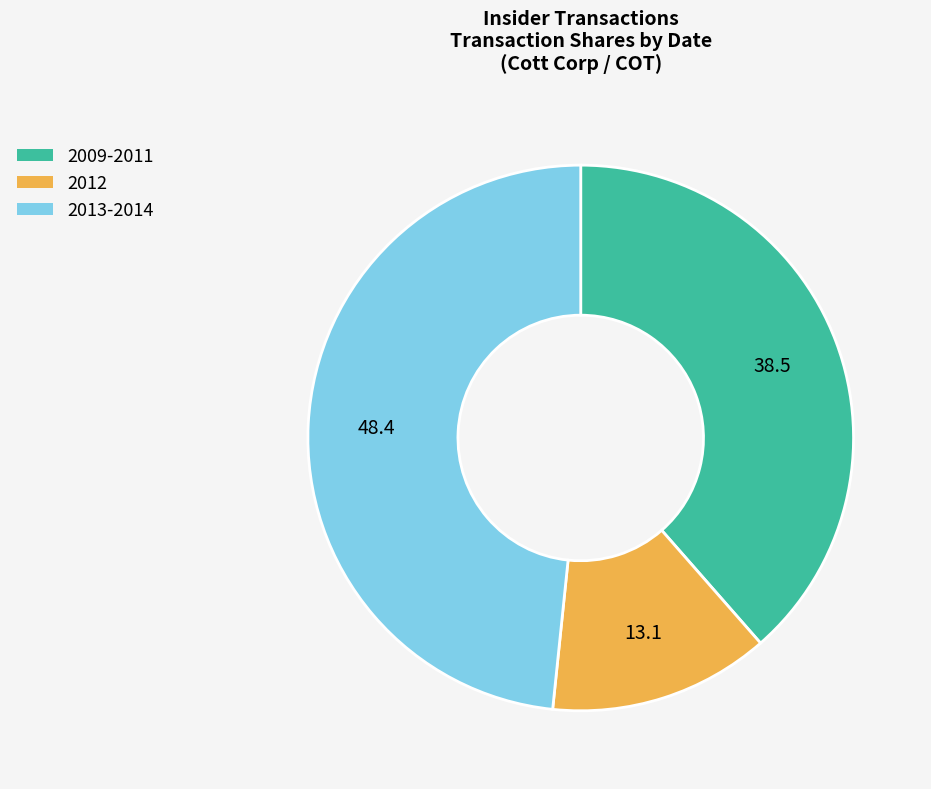

How many slices are in this pie chart?

3